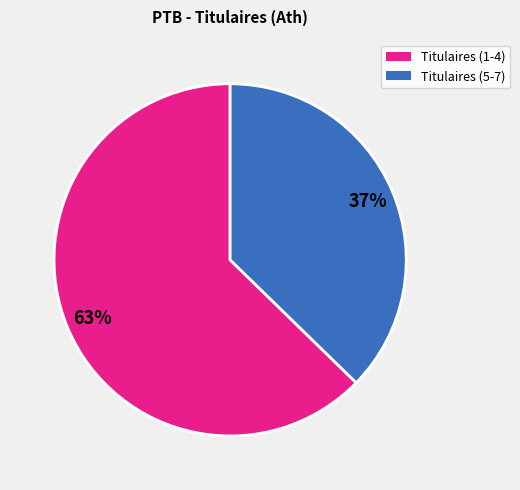

Is there a majority slice in this chart?

Yes